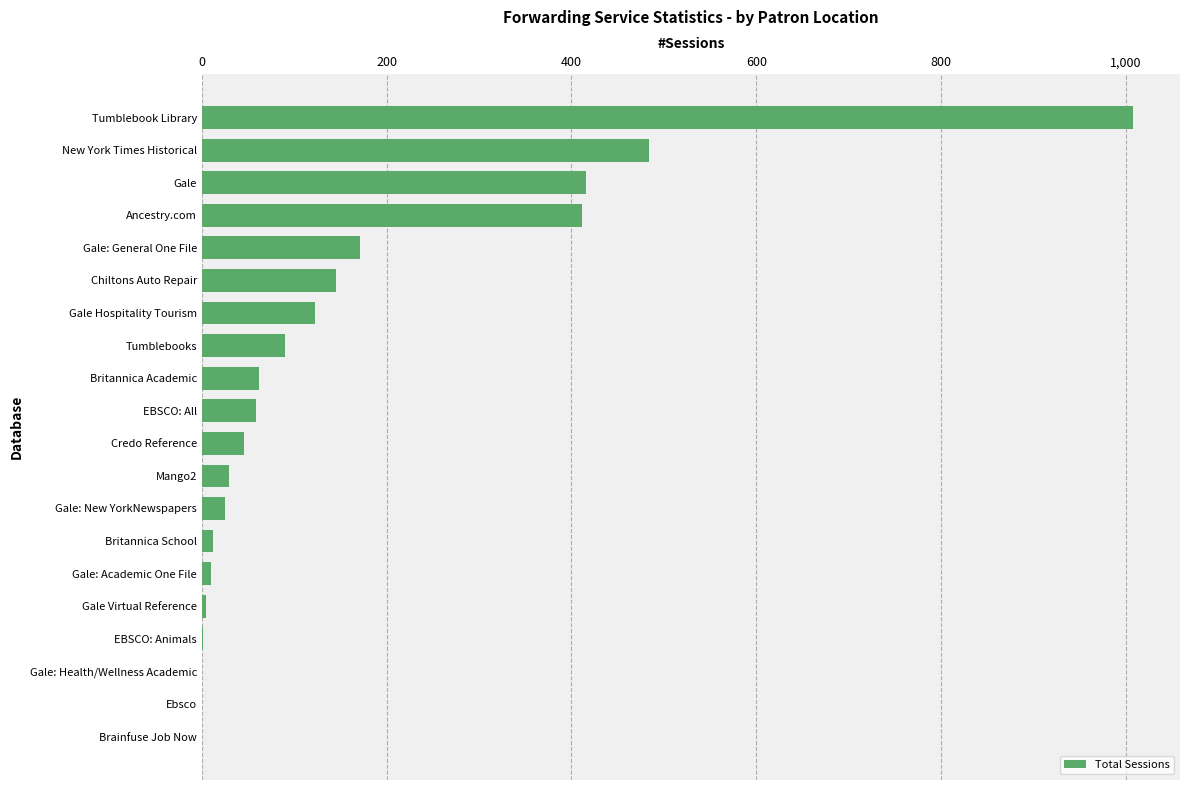

Are the bars grouped side by side (vs. stacked)?

No